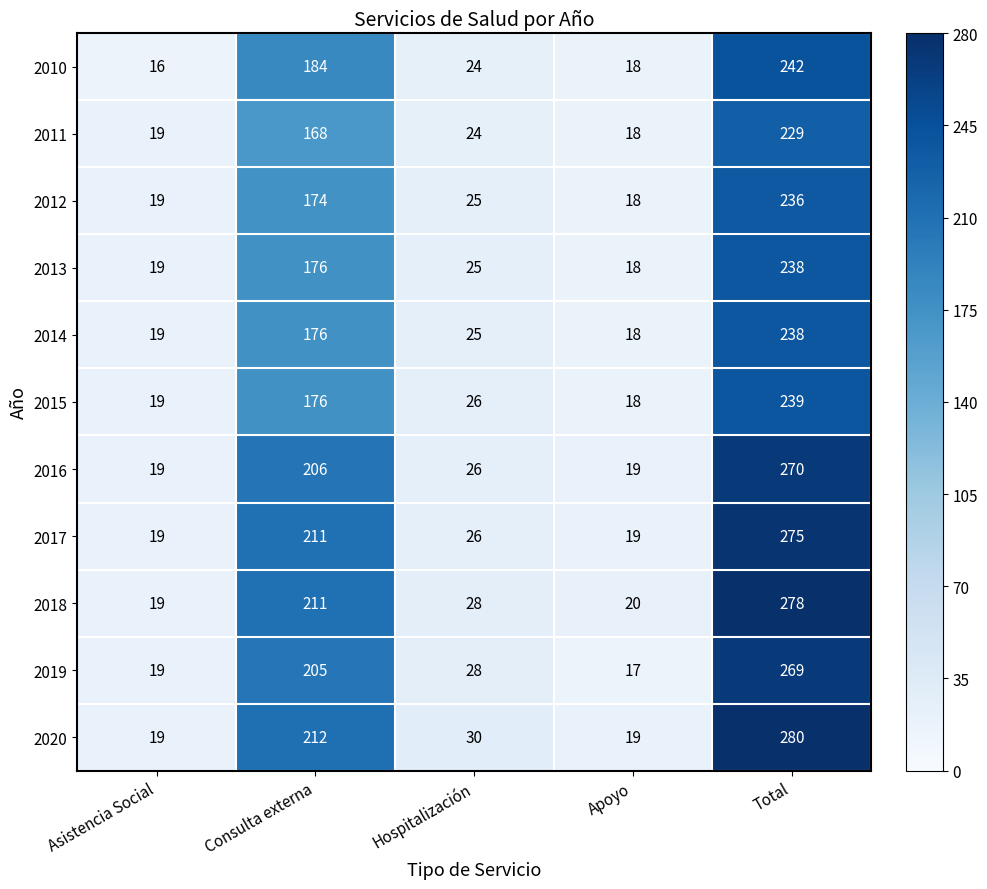

Where is 2015 nearest to the value 128?

Consulta externa